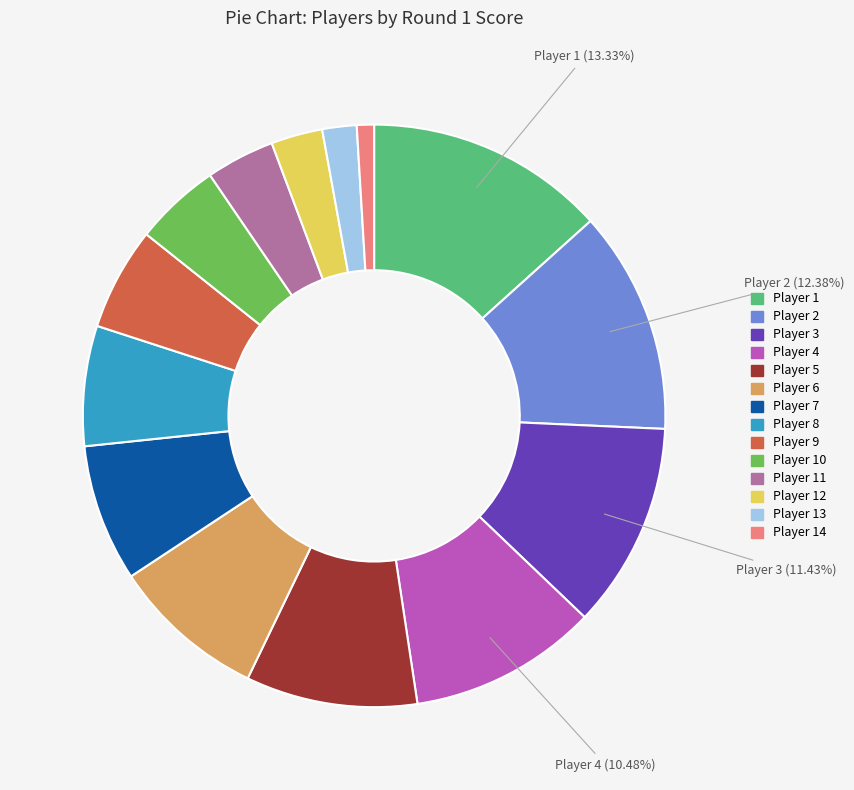

How many slices are in this pie chart?

14